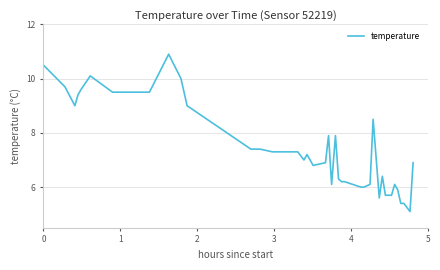

What is the smallest value displayed?

5.1